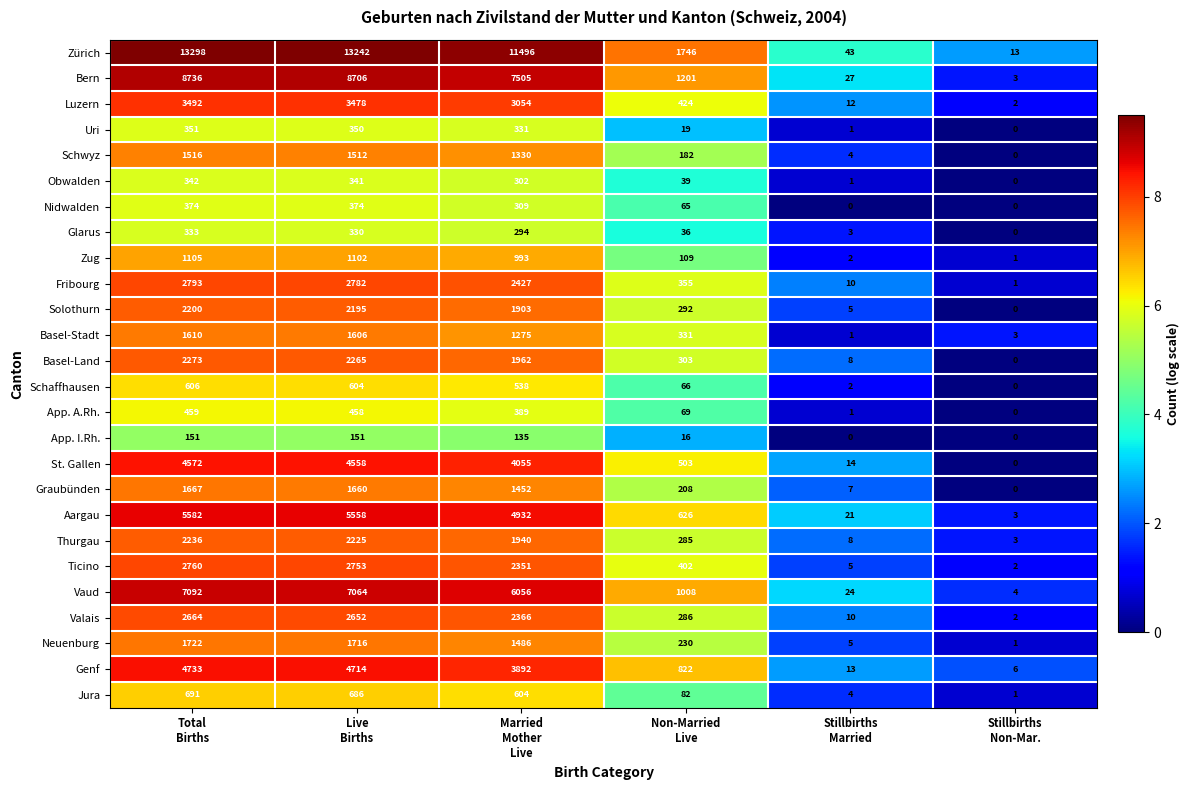

What is the average value of the Uri series?

175